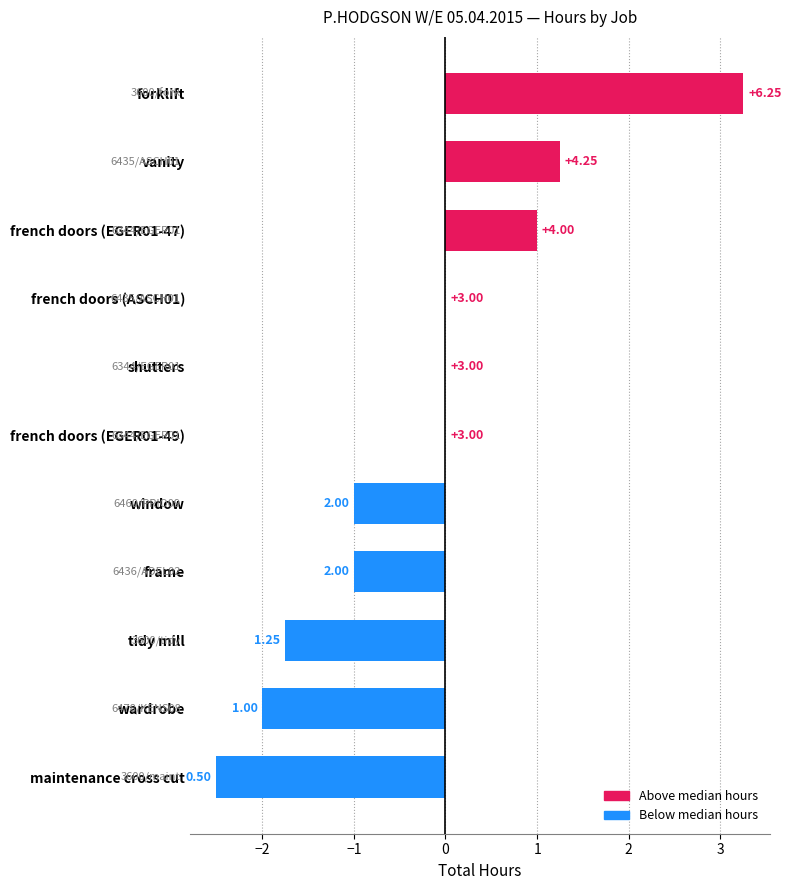

What is the greatest value displayed?

3.2